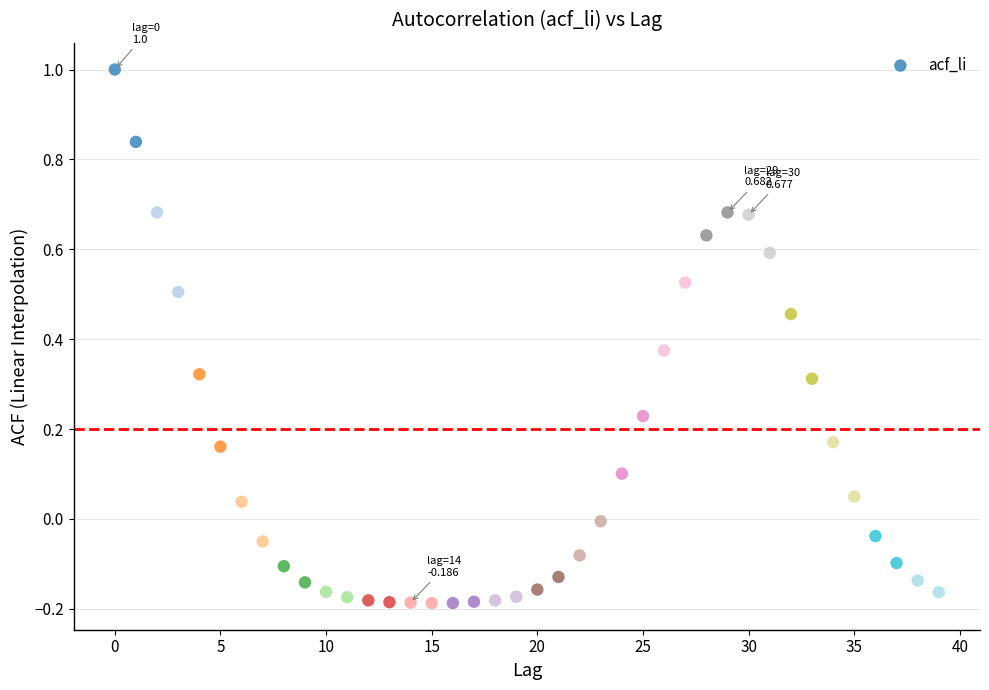

What is the range of Y values (max minus min)?

1.2